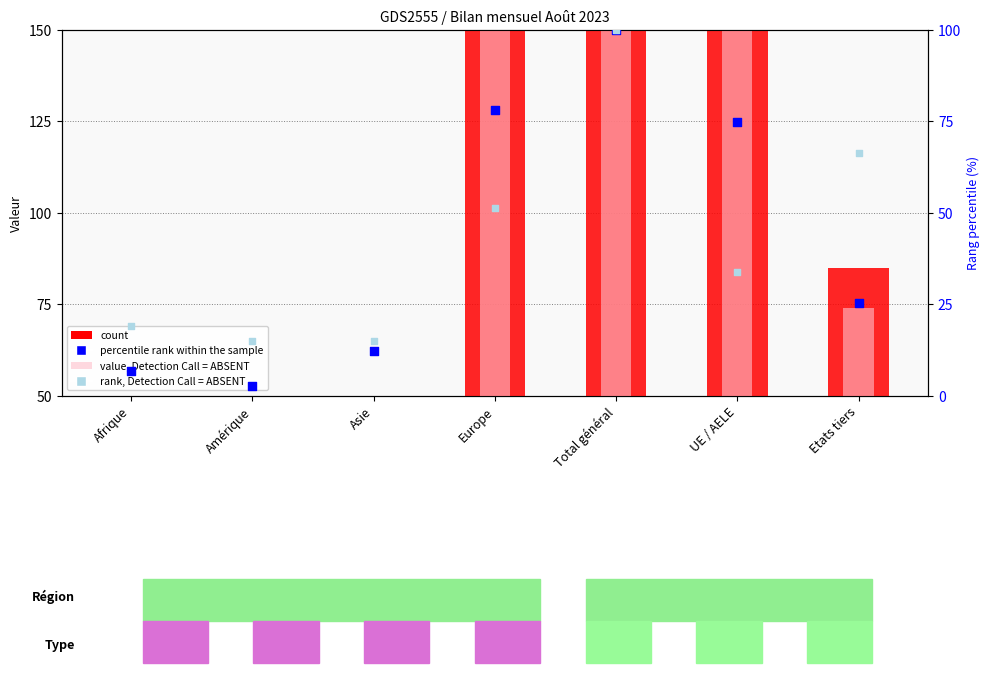

Which series contains the lowest Y value?

percentile rank within the sample